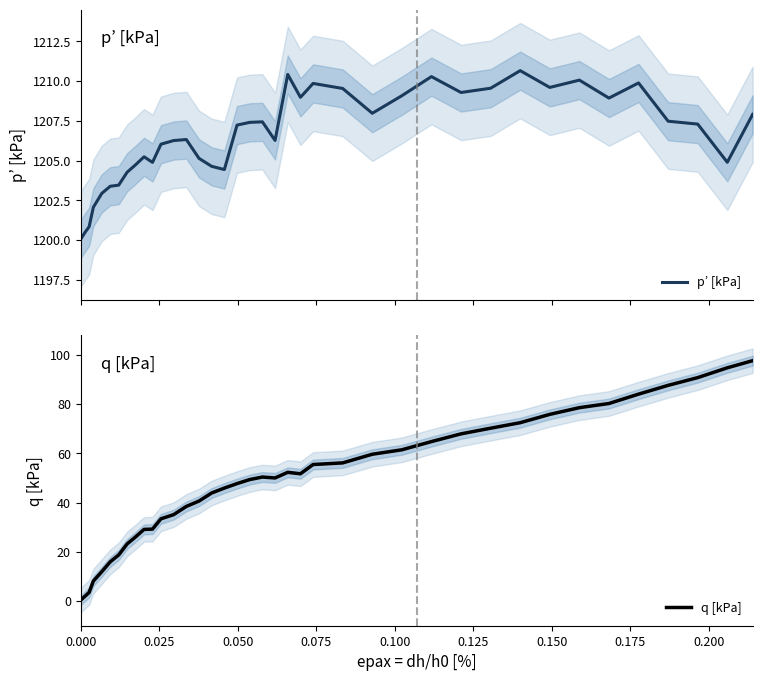

Rank the series by their maximum value, from highest to lowest.

p’ [kPa], q [kPa]